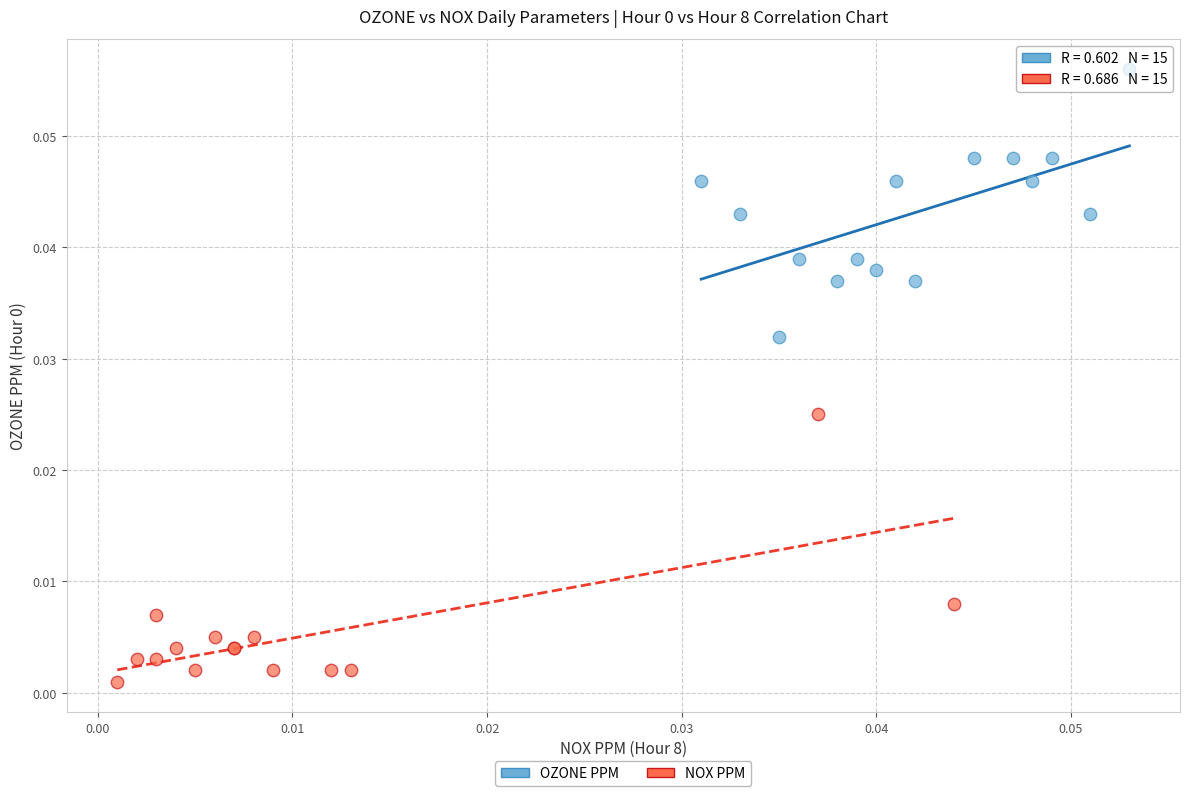

Which series contains the highest Y value?

OZONE PPM